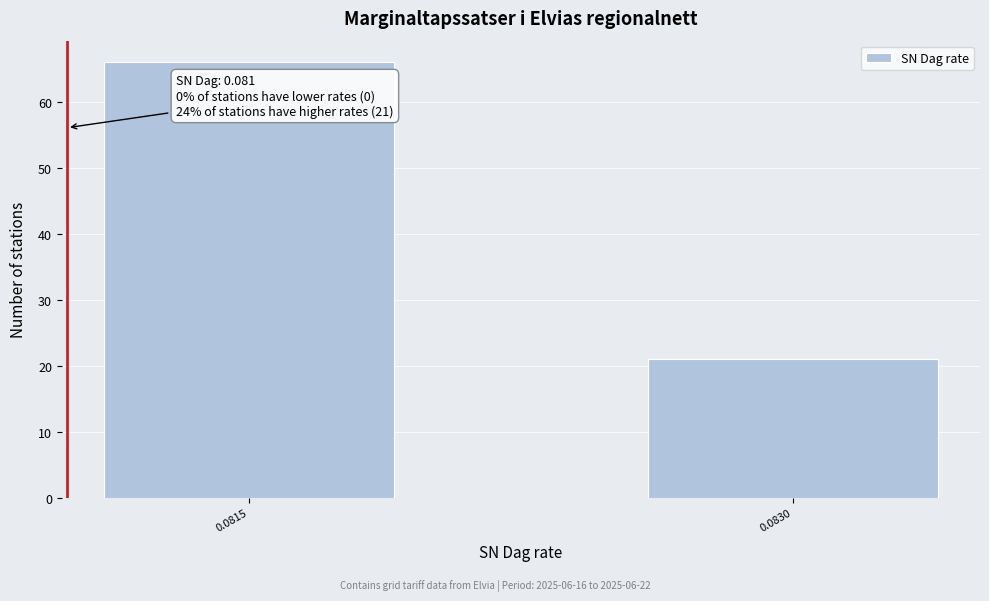

Reading left to right, extract all data points from this chart.

66	21